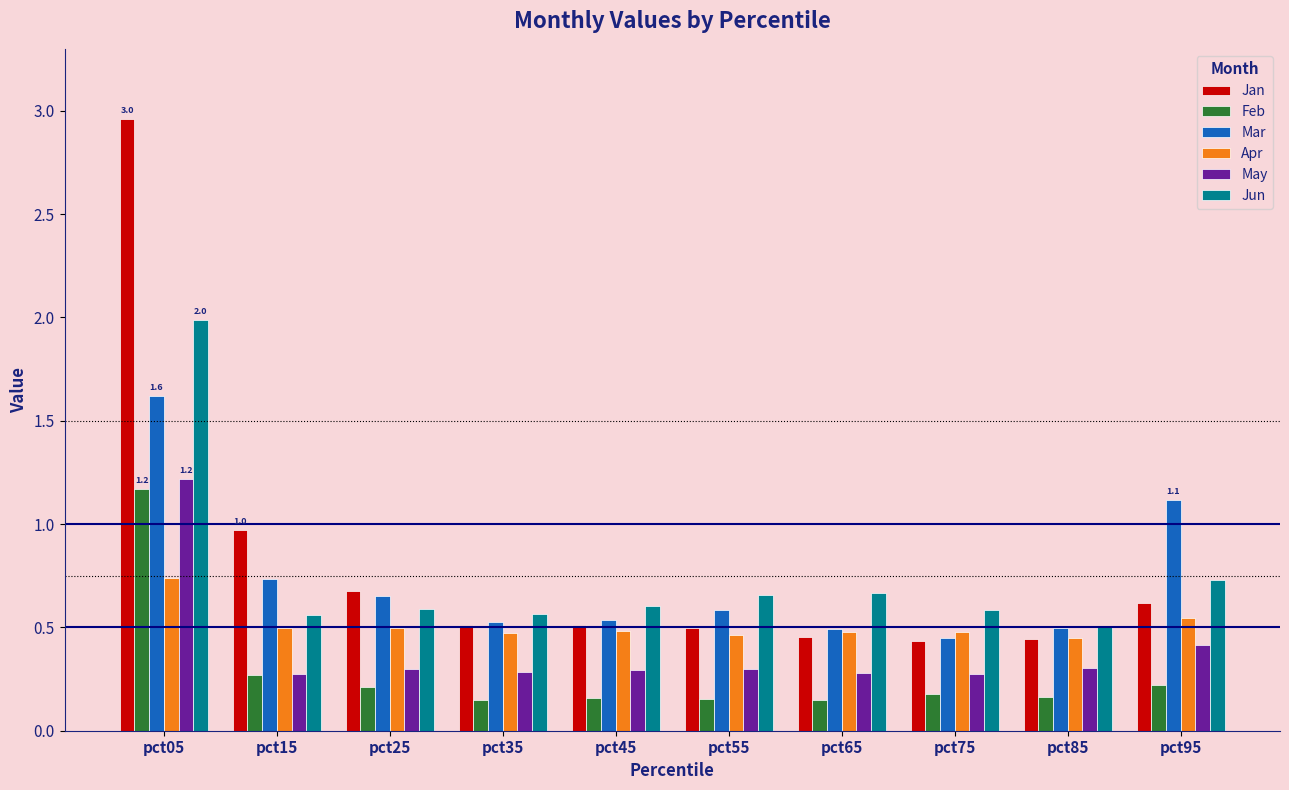

What is the sum of all Mar values?

7.2